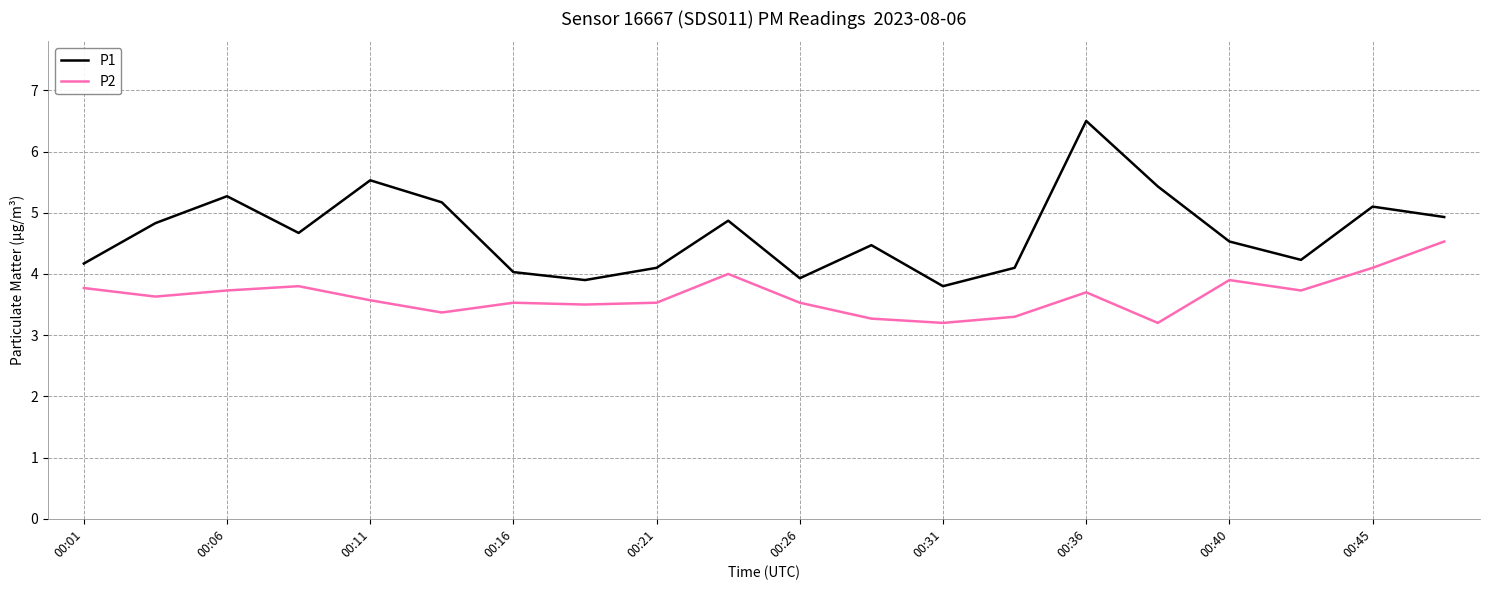

How many distinct data groups are displayed?

2